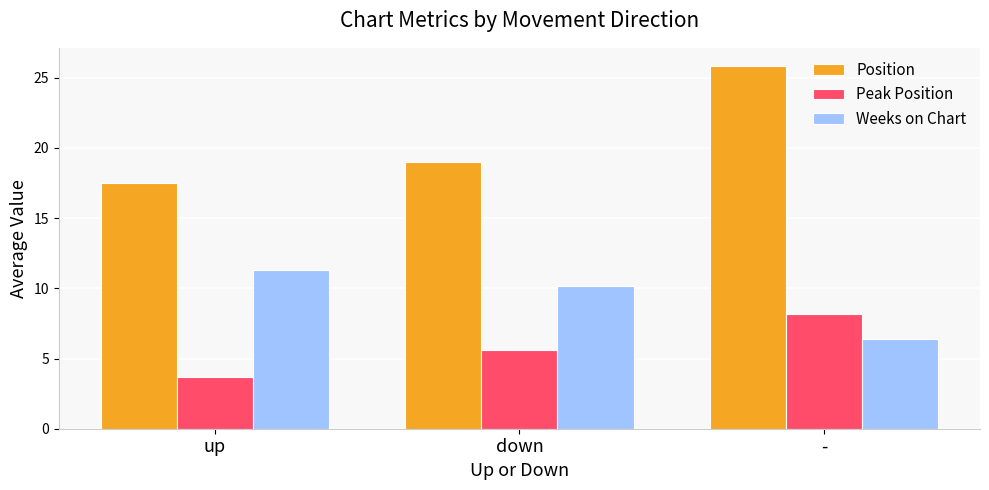

Where does the Weeks on Chart series first go above 10?

up